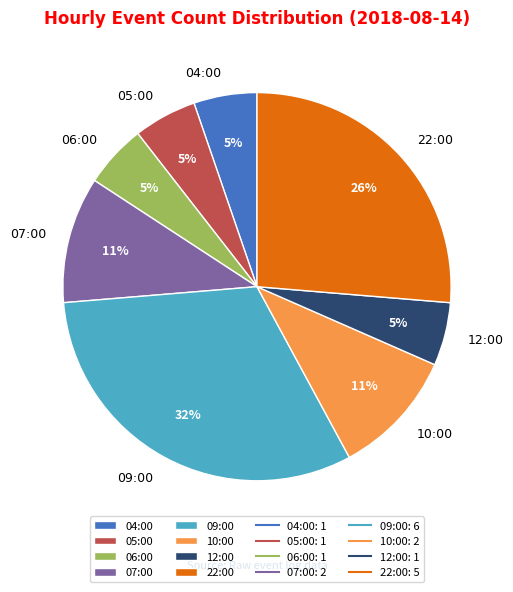

Does 10:00 represent more than half of the total?

No